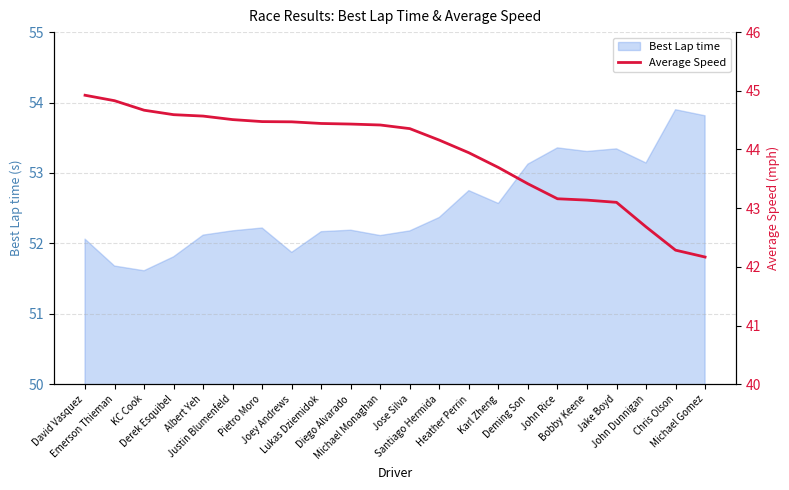

Is it true that the value at Jake Boyd is 43.1?

True